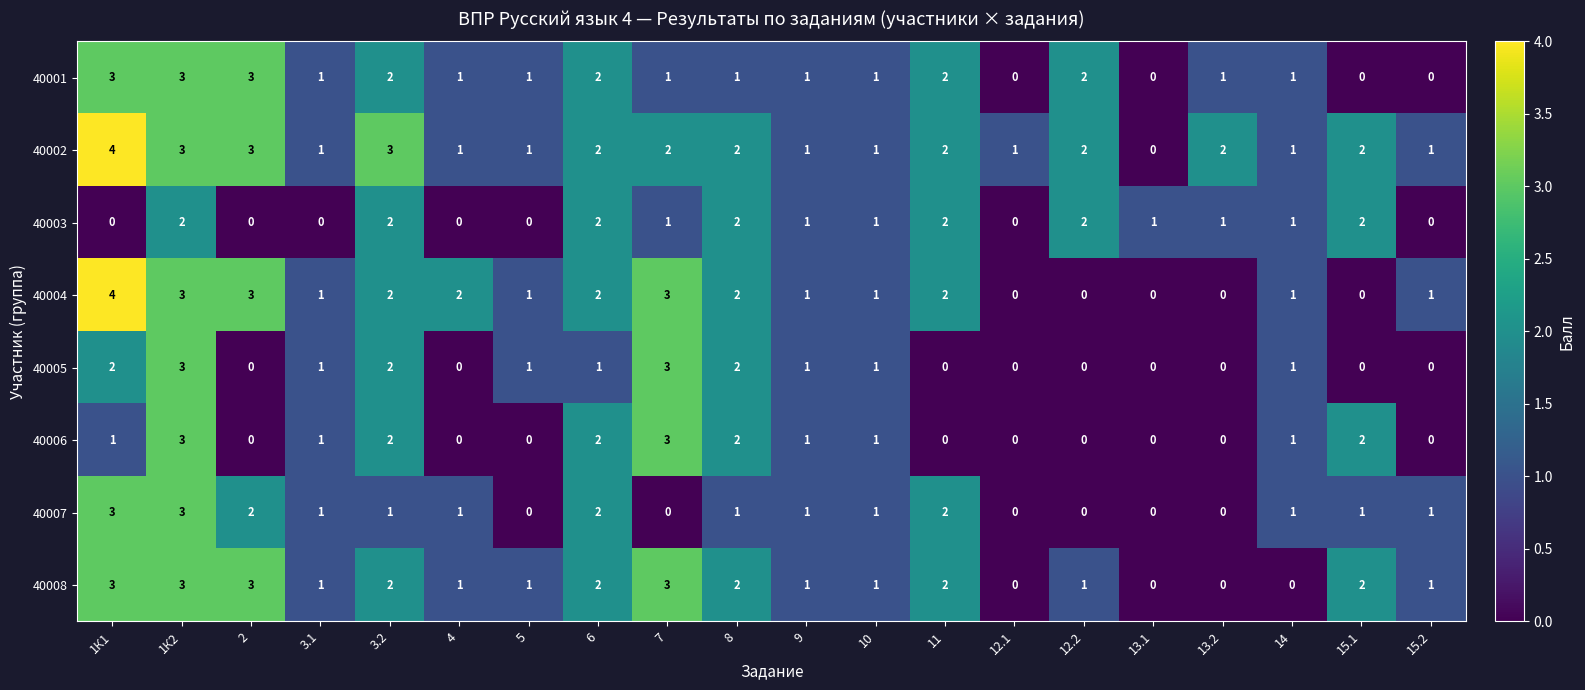

What is the sum of all 40008 values?

29